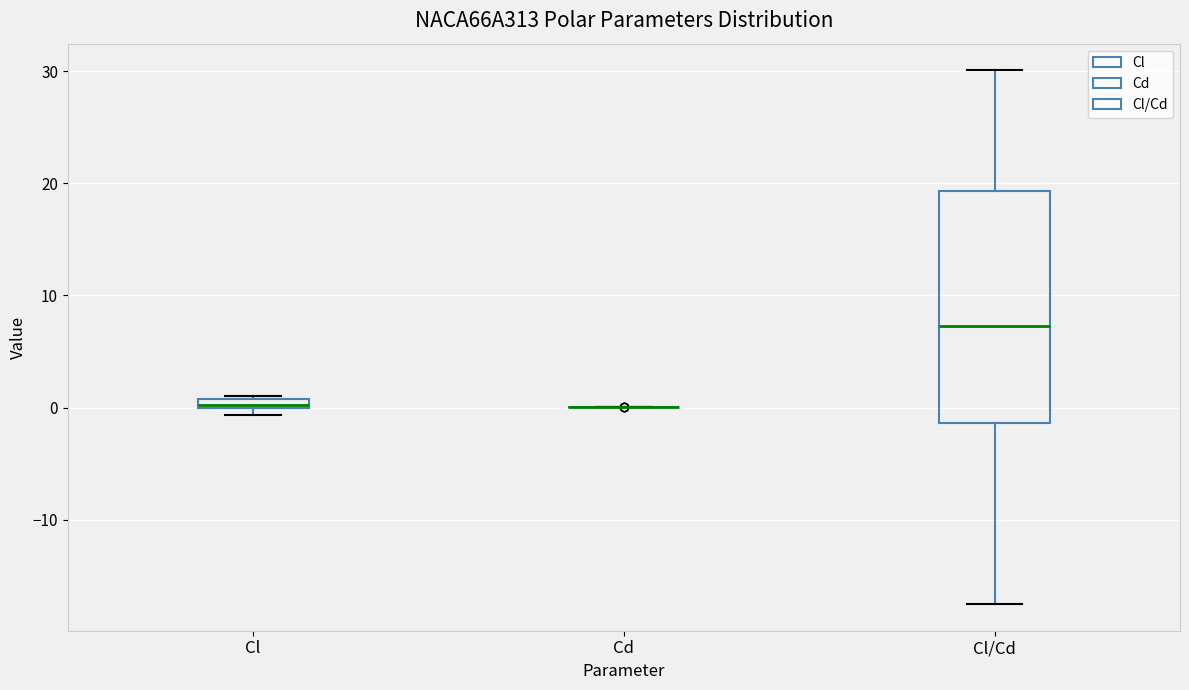

Comparing the boxes themselves (not the whiskers), which one is the tallest?

Cl/Cd